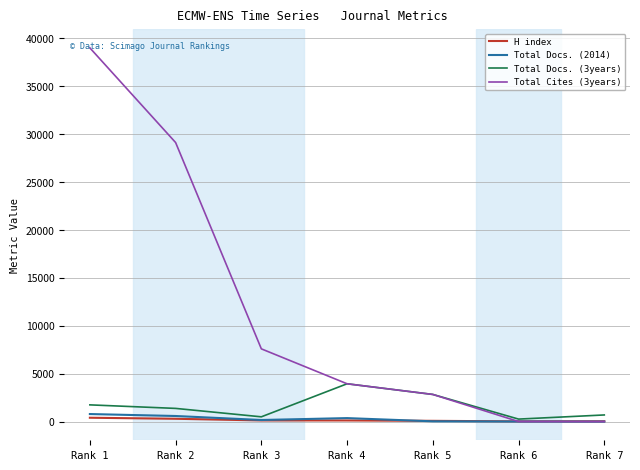

What is the difference between the maximum and minimum values in the Total Cites (3years) series?

39009